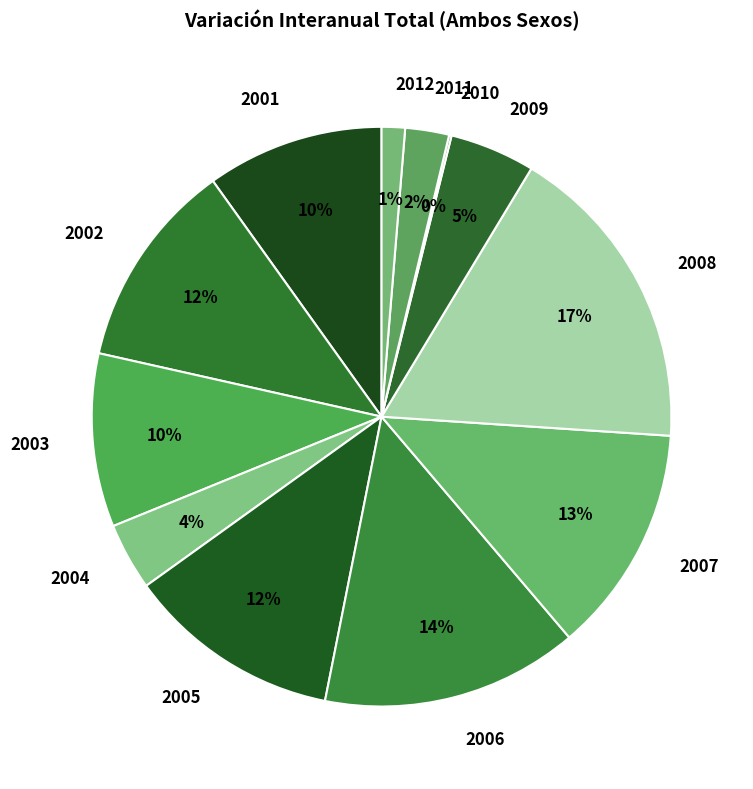

Between 2007 and 2006, which is larger?

2006